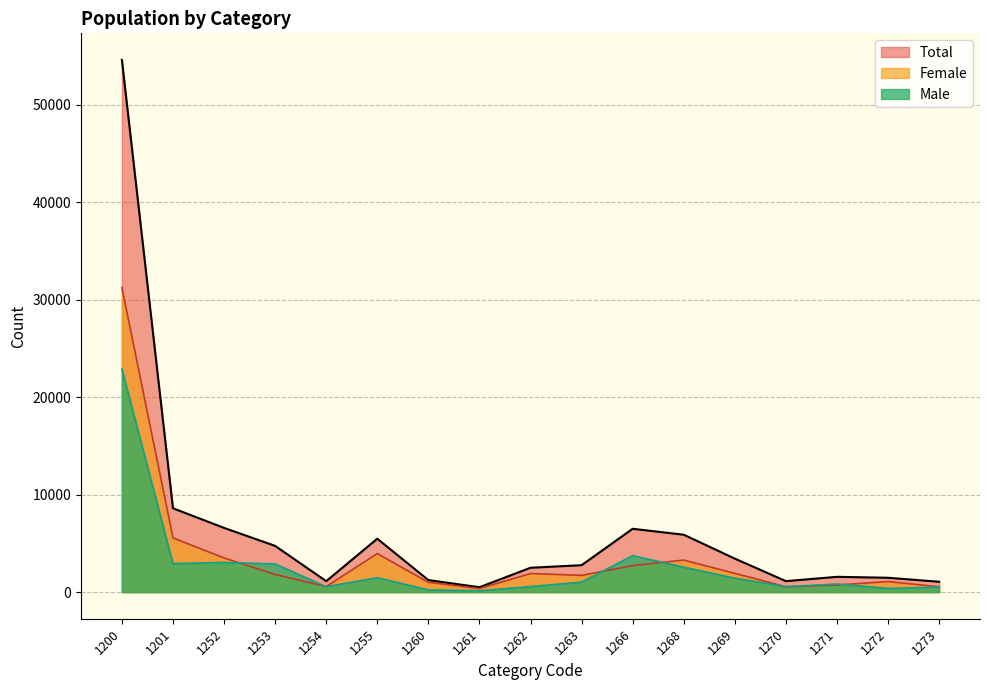

How many values in the Female series exceed 1813?

8